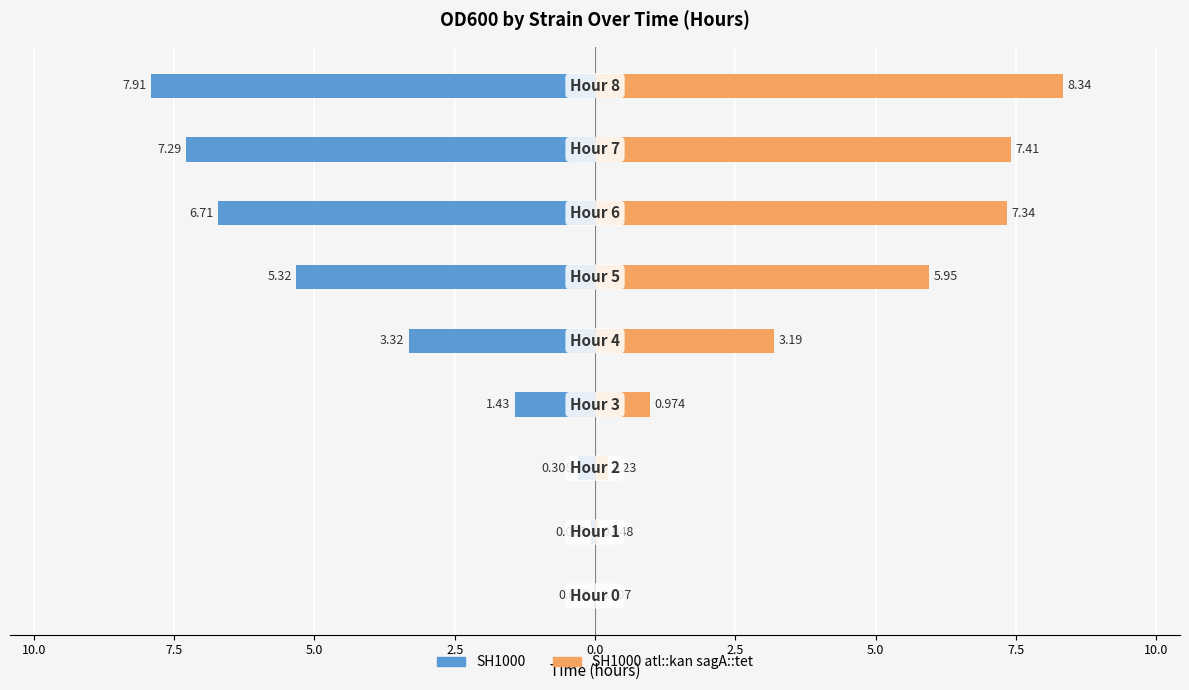

List the series in order of their overall mean, highest first.

SH1000 atl::kan sagA::tet, SH1000